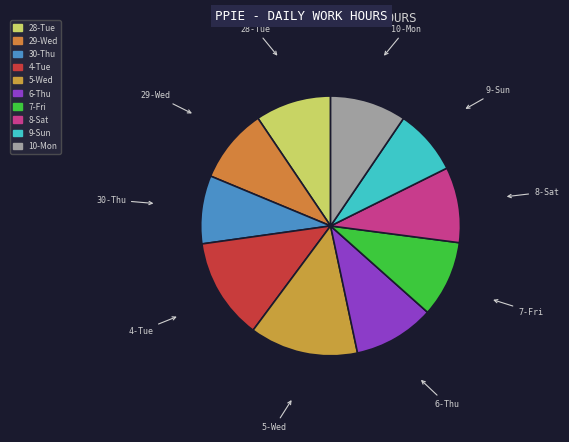

Between 9-Sun and 10-Mon, which is larger?

10-Mon